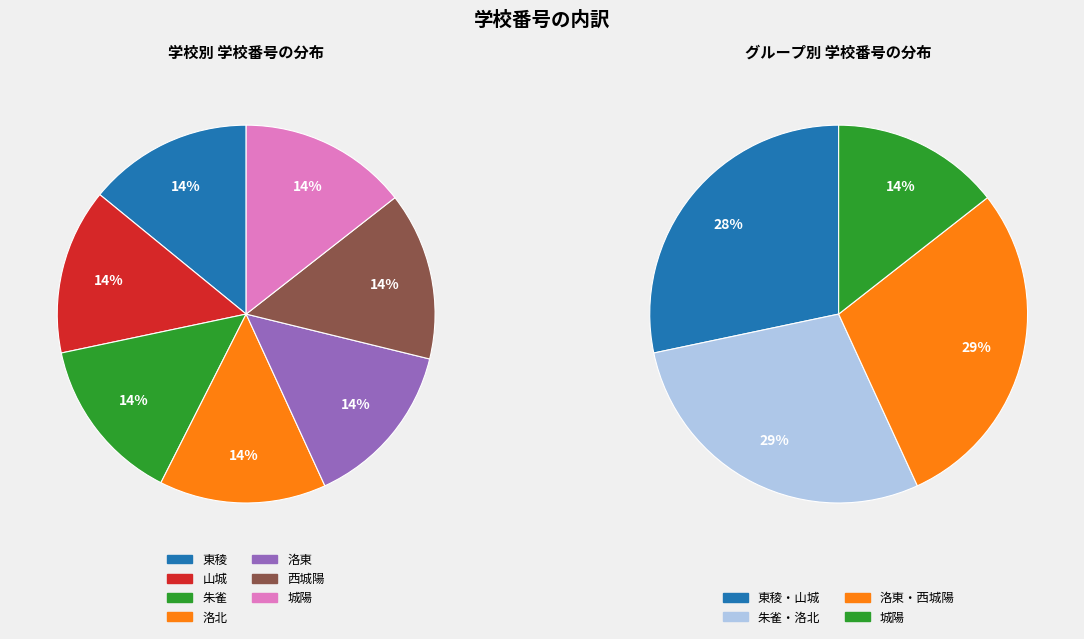

Rank the categories by value from highest to lowest.

城陽, 西城陽, 洛東, 洛北, 朱雀, 山城, 東稜